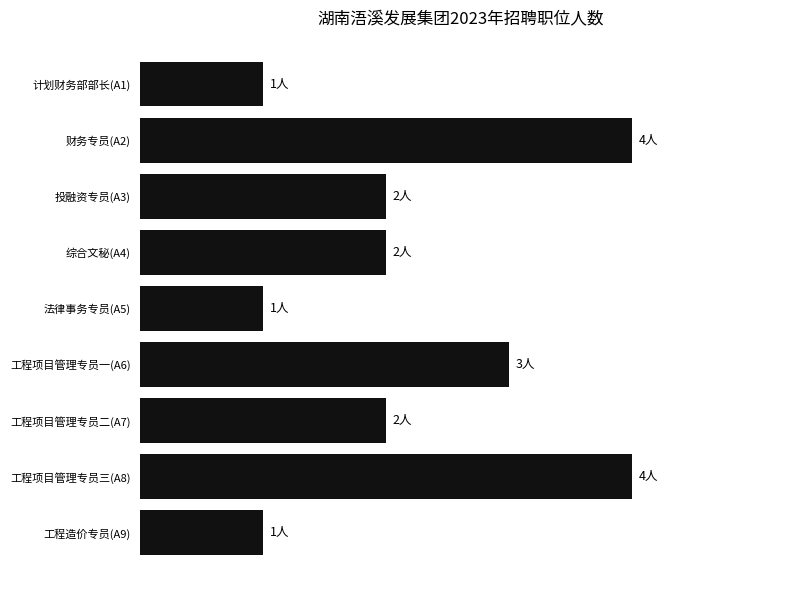

How many bars are there in total?

9